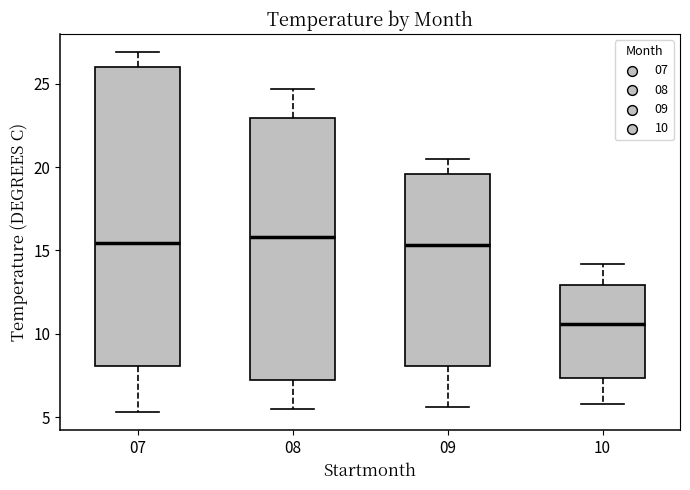

Reading left to right, transcribe this box plot: for each box, give where its median line is, the range the box spans, and where its two whiskers end, as read against the y-axis. The values are not printed on the chart, so give them approximately, as read against the axis.

07: median 15.5, box 8.0 to 26.0, whiskers 5.5 to 27.0
08: median 16.0, box 7.0 to 23.0, whiskers 5.5 to 24.5
09: median 15.5, box 8.0 to 19.5, whiskers 5.5 to 20.5
10: median 10.5, box 7.5 to 13.0, whiskers 6.0 to 14.0